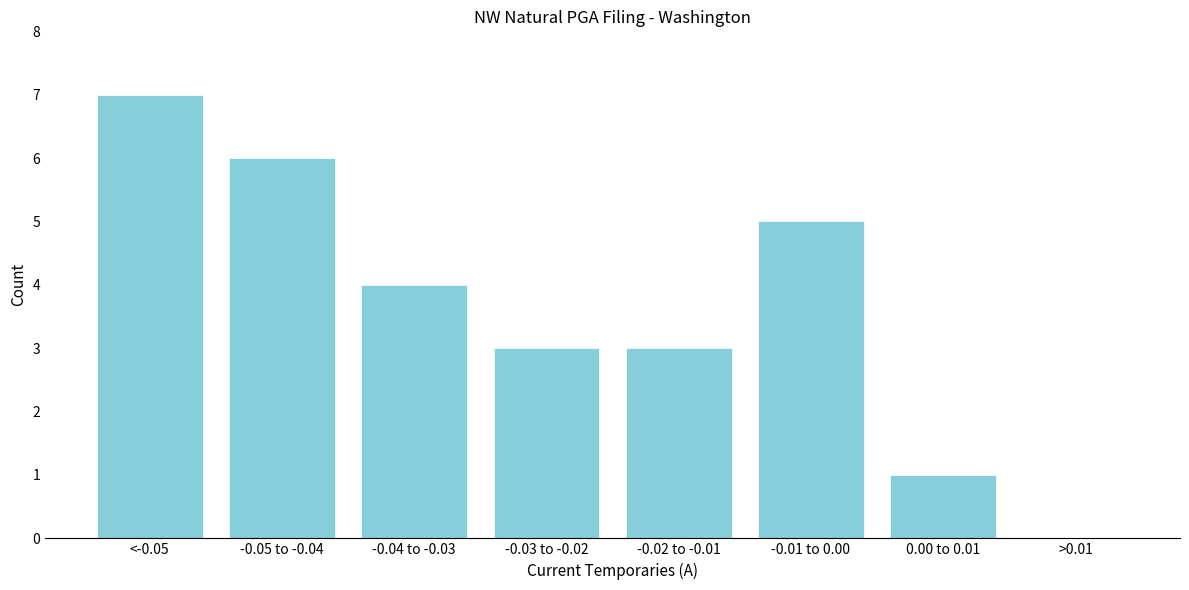

Reading left to right, list all the values displayed in this chart.

<-0.05=7	-0.05 to -0.04=6	-0.04 to -0.03=4	-0.03 to -0.02=3	-0.02 to -0.01=3	-0.01 to 0.00=5	0.00 to 0.01=1	>0.01=0